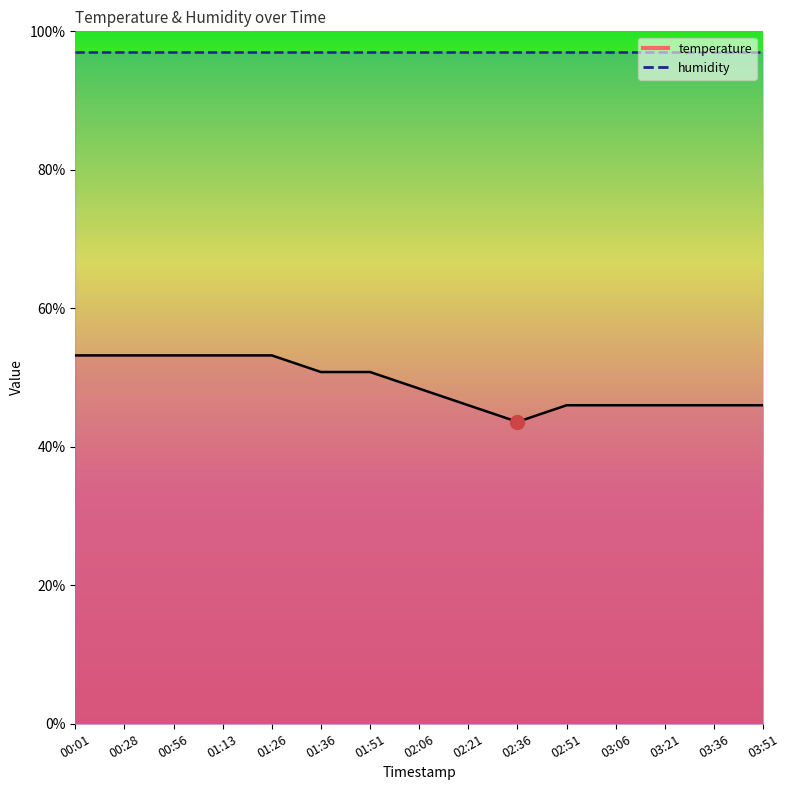

Where does the data first go above 48?

00:01